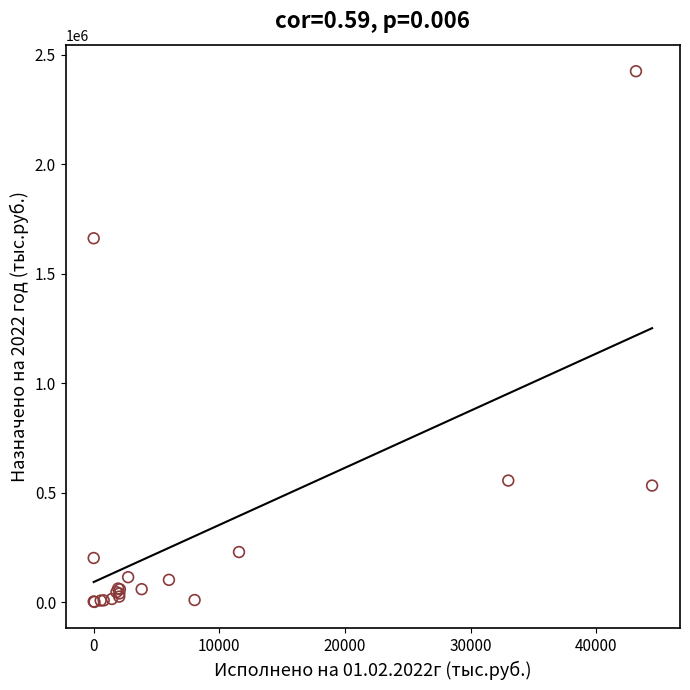

What Y value in the scatter plot is closest to 1213728?

1662621.7